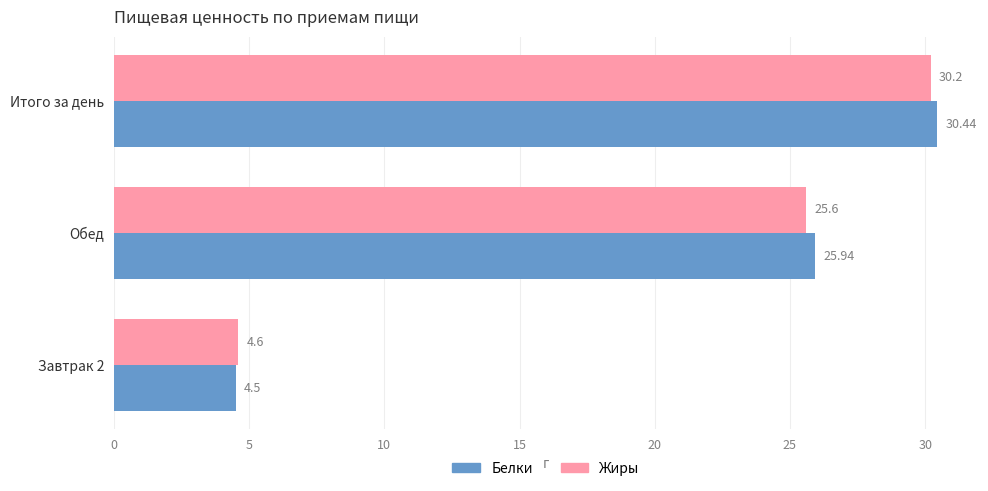

Rank the series by their maximum value, from lowest to highest.

Жиры, Белки